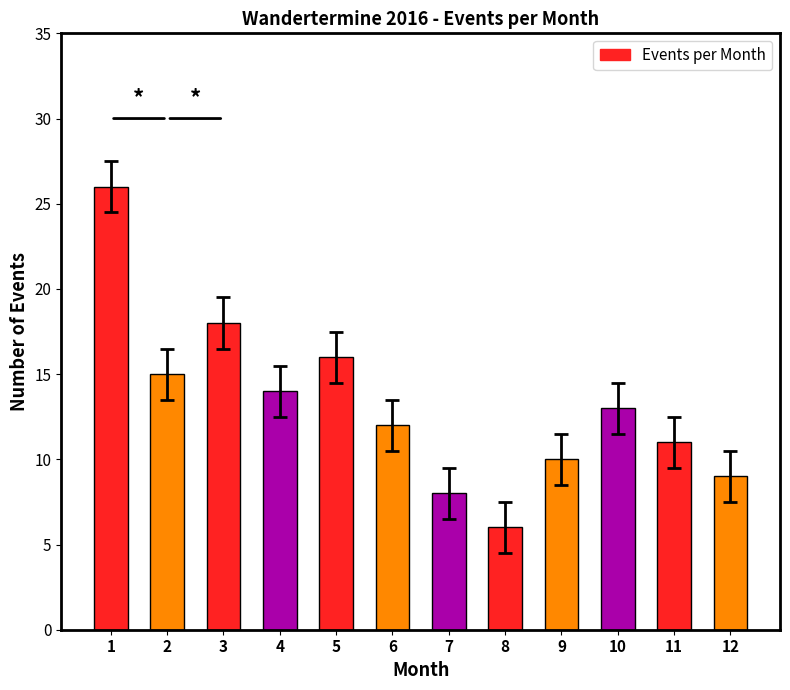

How many values are below 13?

6